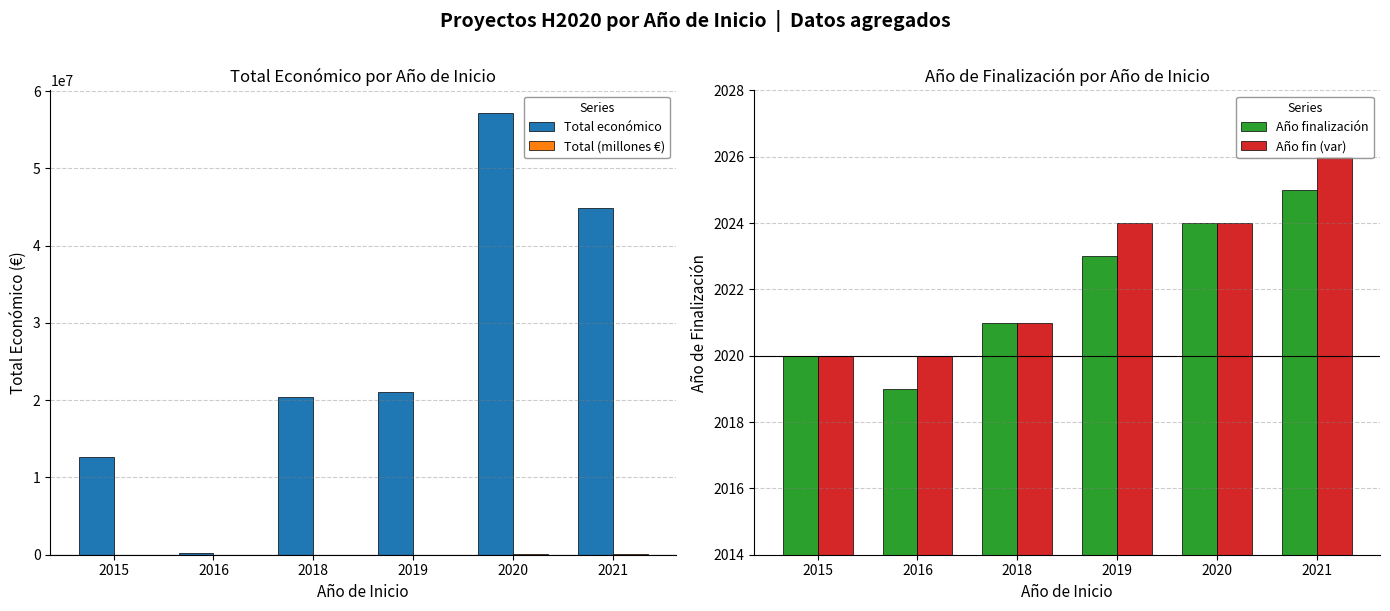

True or false: Año finalización has a value of 2025 at 2021.

True